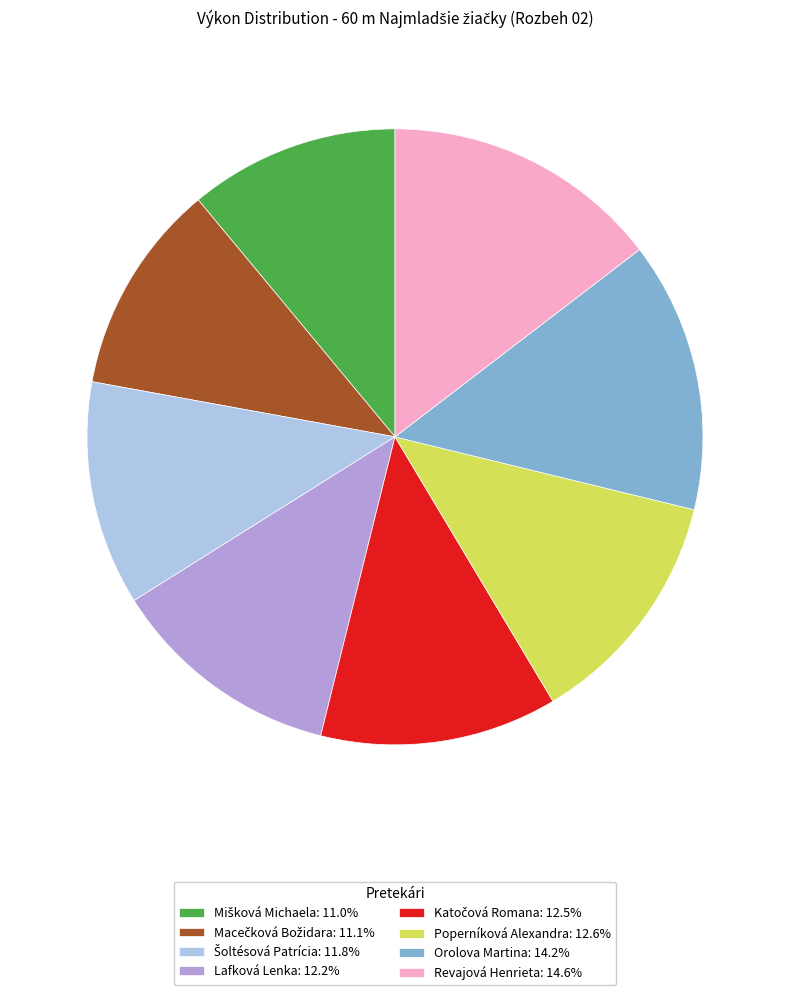

What is the ratio of the value at Poperníková Alexandra: 12.6% to the value at Revajová Henrieta: 14.6%?

0.9